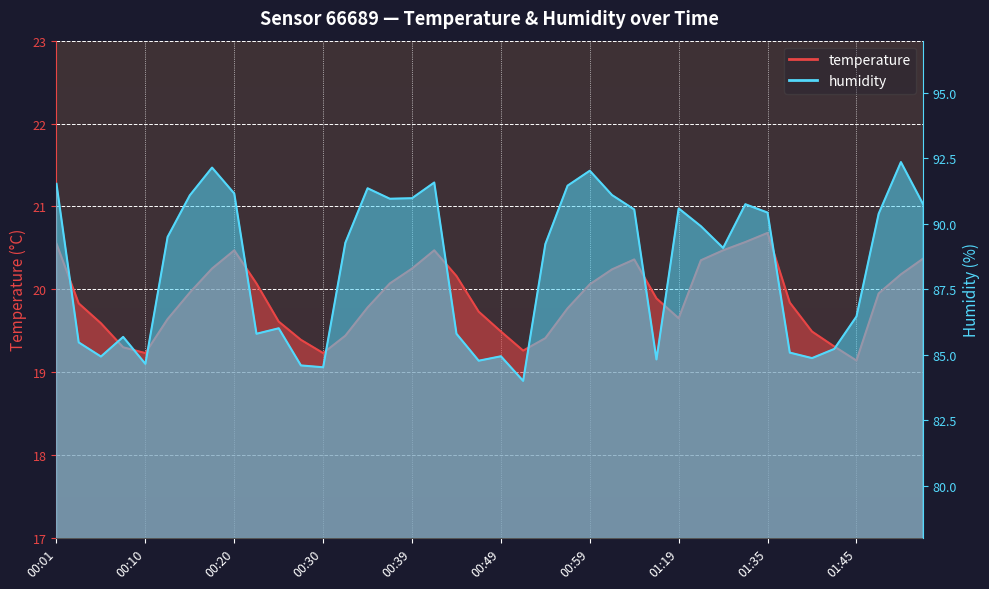

Reading left to right, transcribe all the data shown in this chart.

temperature: 00:01=20.6	00:03=19.8	00:05=19.6	00:08=19.3	00:10=19.2	00:13=19.6	00:15=20.0	00:18=20.2	00:20=20.5	00:22=20.1	00:25=19.6	00:27=19.4	00:30=19.2	00:32=19.4	00:35=19.8	00:37=20.1	00:39=20.2	00:42=20.5	00:44=20.2	00:47=19.7	00:49=19.5	00:52=19.3	00:54=19.4	00:56=19.8	00:59=20.1	01:01=20.2	01:04=20.4	01:09=19.9	01:19=19.6	01:27=20.4	01:30=20.5	01:32=20.6	01:35=20.7	01:37=19.8	01:40=19.5	01:42=19.3	01:45=19.1	01:50=19.9	01:52=20.2	01:55=20.4
humidity: 00:01=91.5	00:03=85.5	00:05=84.9	00:08=85.7	00:10=84.7	00:13=89.5	00:15=91.1	00:18=92.2	00:20=91.2	00:22=85.8	00:25=86.0	00:27=84.6	00:30=84.5	00:32=89.3	00:35=91.4	00:37=91.0	00:39=91.0	00:42=91.6	00:44=85.8	00:47=84.8	00:49=84.9	00:52=84.0	00:54=89.2	00:56=91.5	00:59=92.0	01:01=91.1	01:04=90.5	01:09=84.8	01:19=90.6	01:27=89.9	01:30=89.1	01:32=90.8	01:35=90.4	01:37=85.1	01:40=84.9	01:42=85.2	01:45=86.5	01:50=90.4	01:52=92.4	01:55=90.8